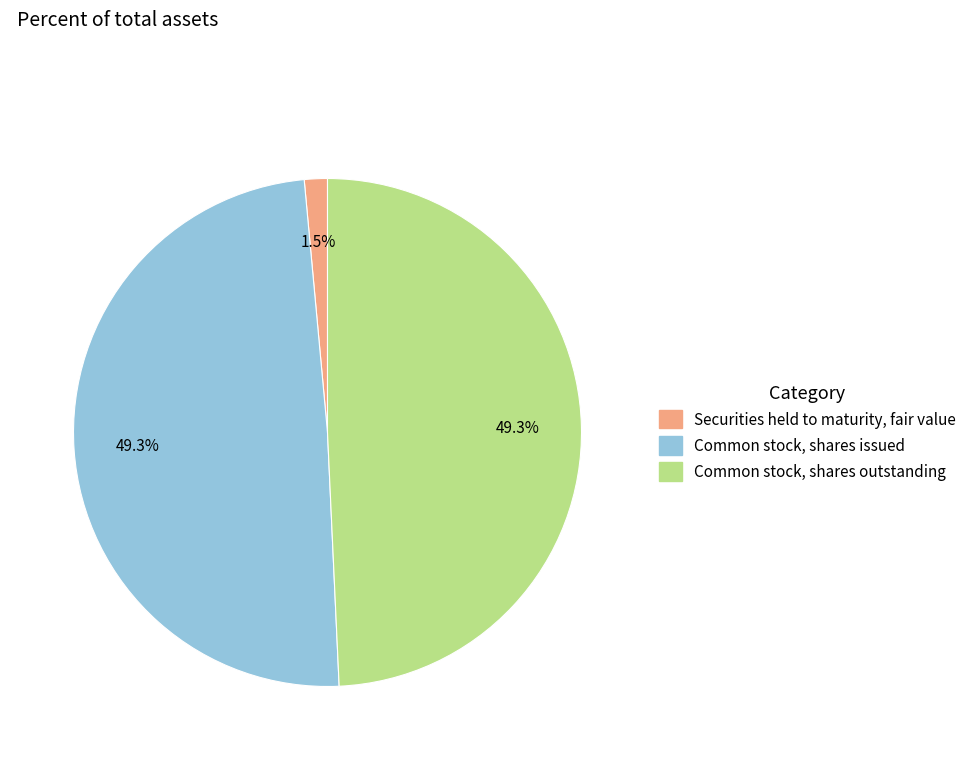

Count the number of slices in the pie.

3